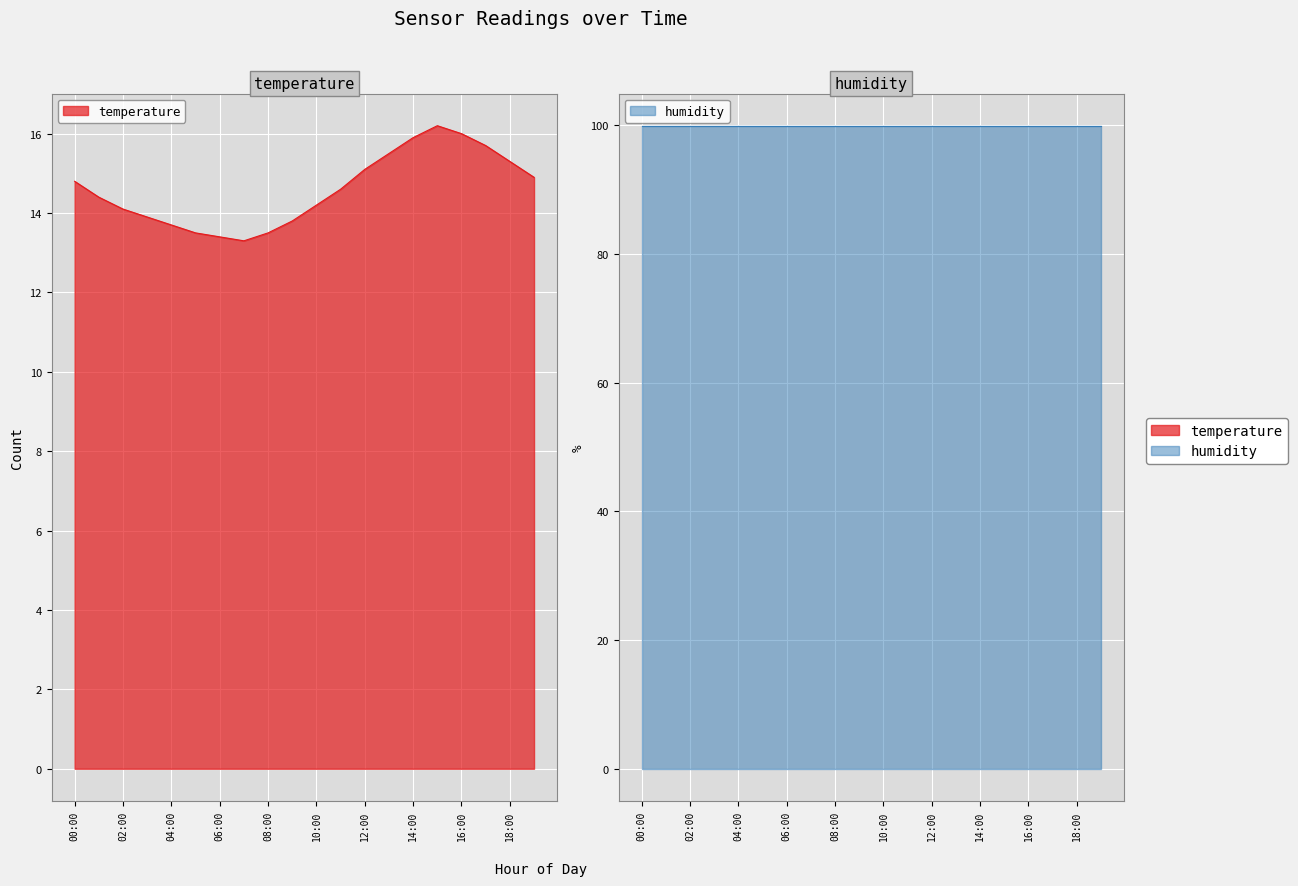

The value at 03:00 is 13.9. True or false?

True